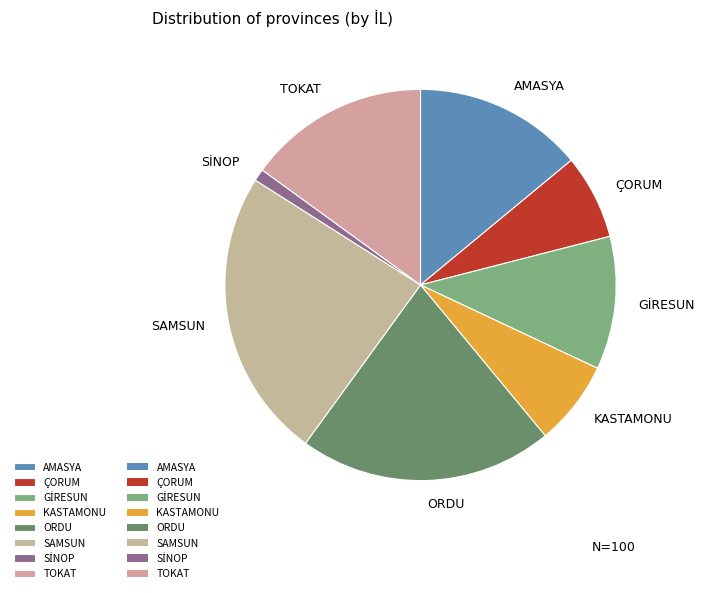

Approximately how many times larger is the value at AMASYA compared to ORDU?

0.7